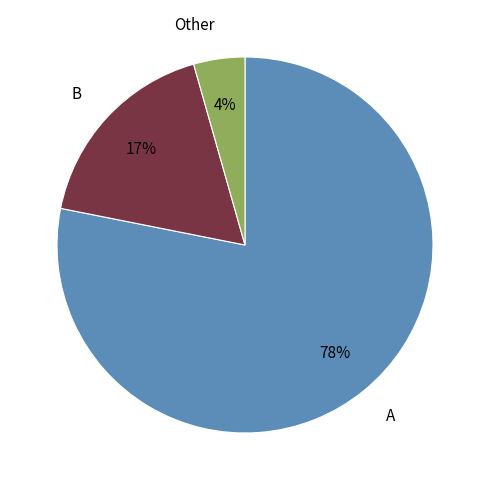

Which category accounts for the majority?

A